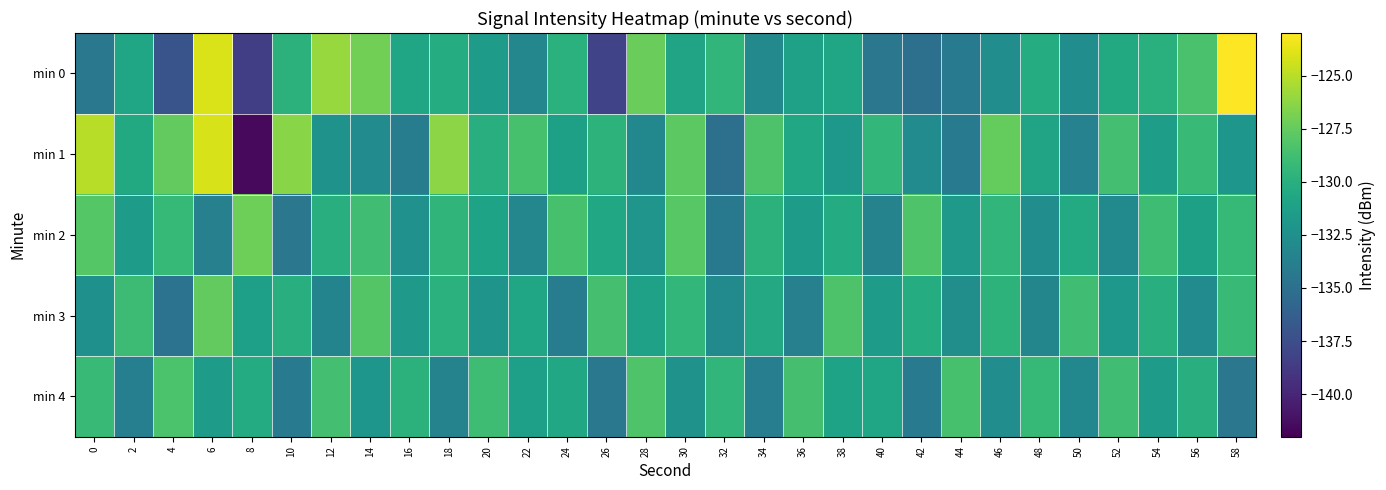

What is the total value across all series at 20?

-653.6